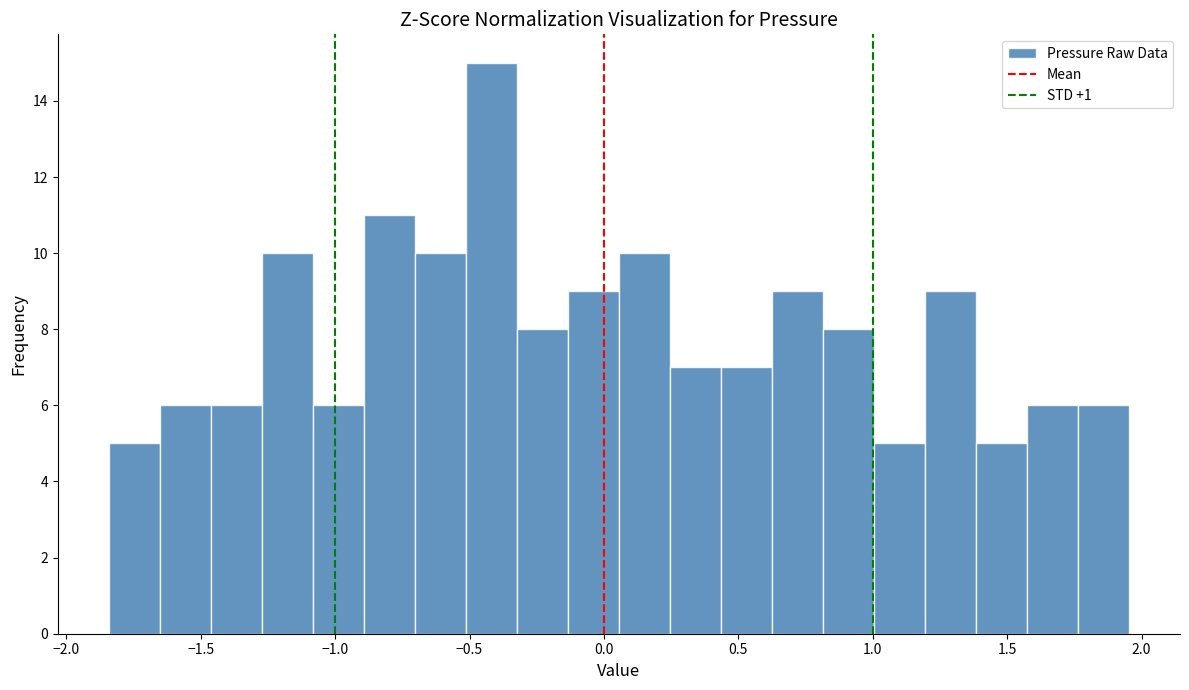

Around what value on the x-axis is the tallest bar? Give the approximate position of its centre, as read against the axis.

-0.40